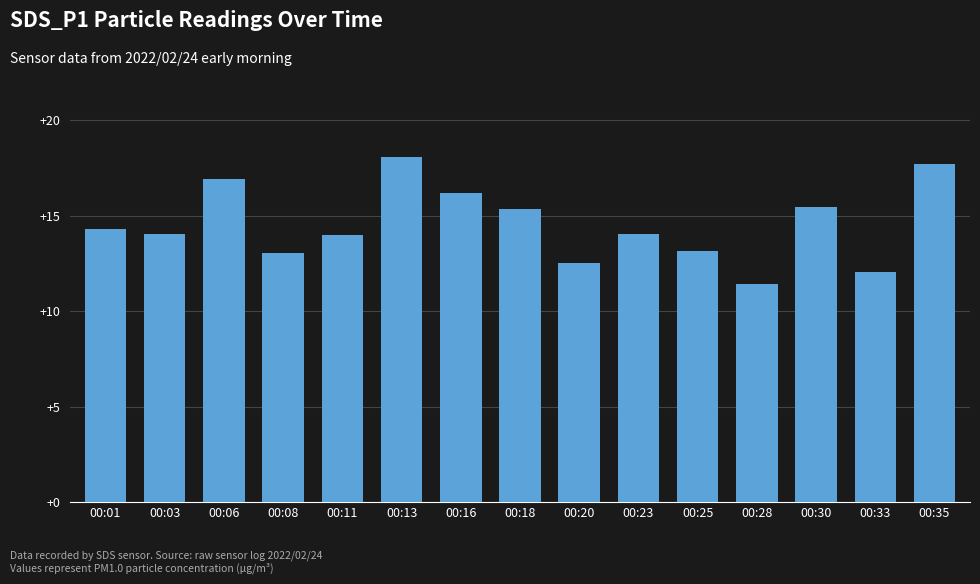

What value does the data have at 00:03?

14.0